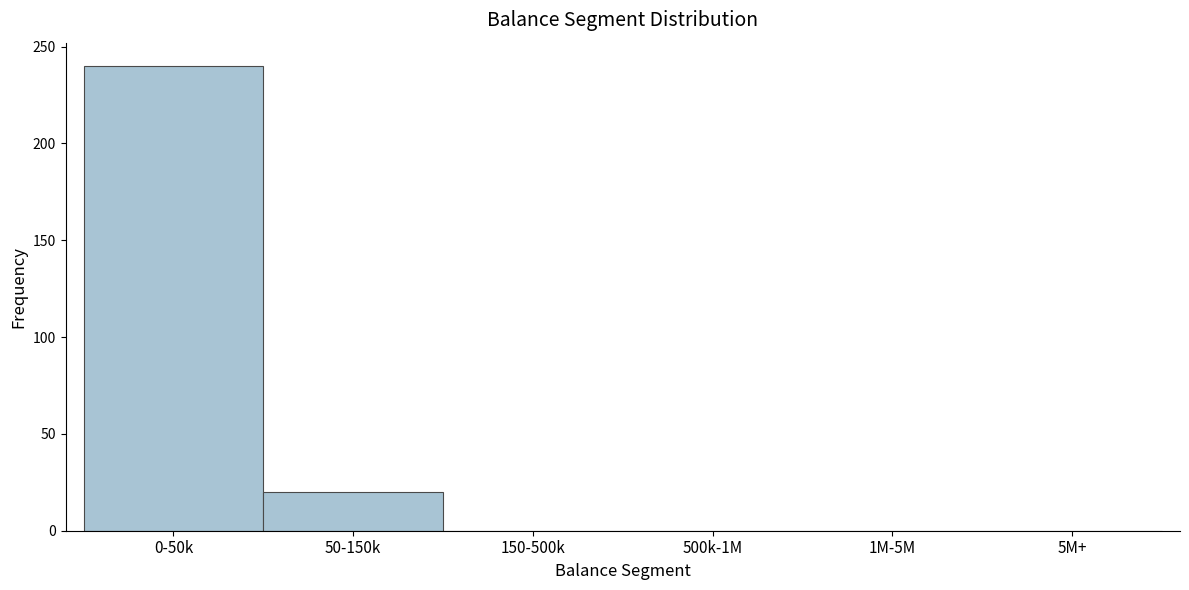

Reading right to left, what are all the values shown in this chart?

5M+=0	1M-5M=0	500k-1M=0	150-500k=0	50-150k=20	0-50k=240